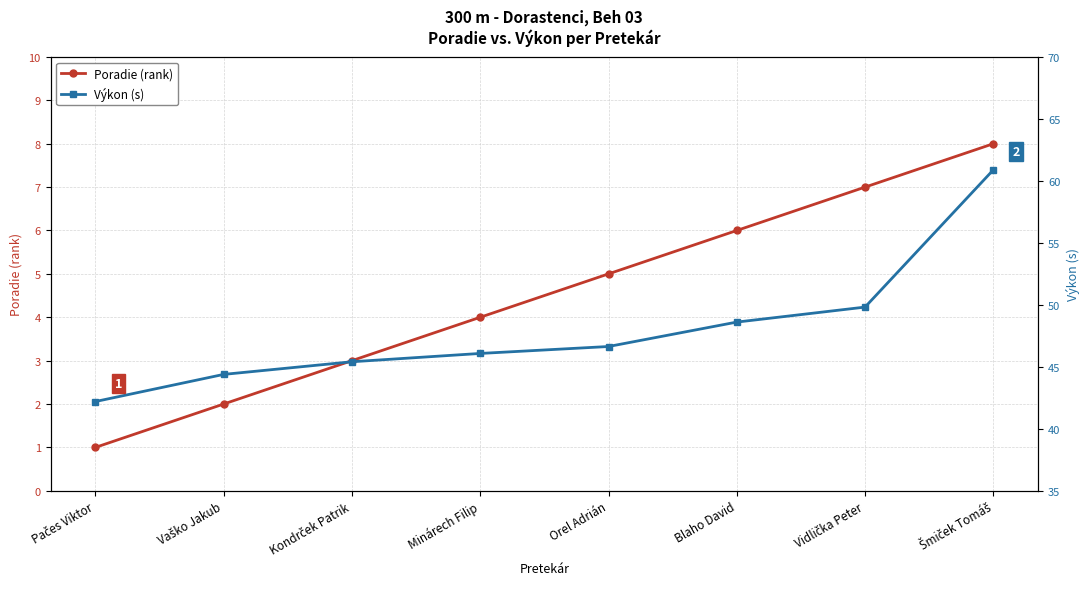

What is the sum of all Výkon (s) values?

384.0